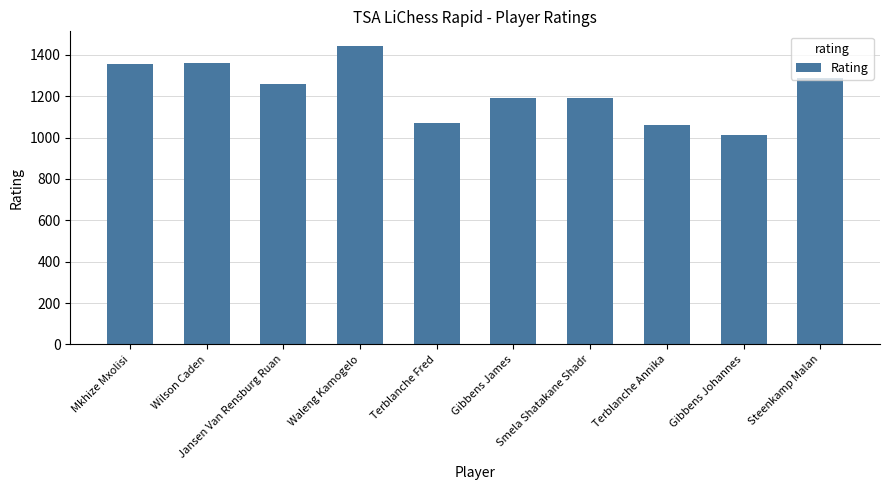

What is the approximate value at Gibbens Johannes, to the nearest 5?

1015